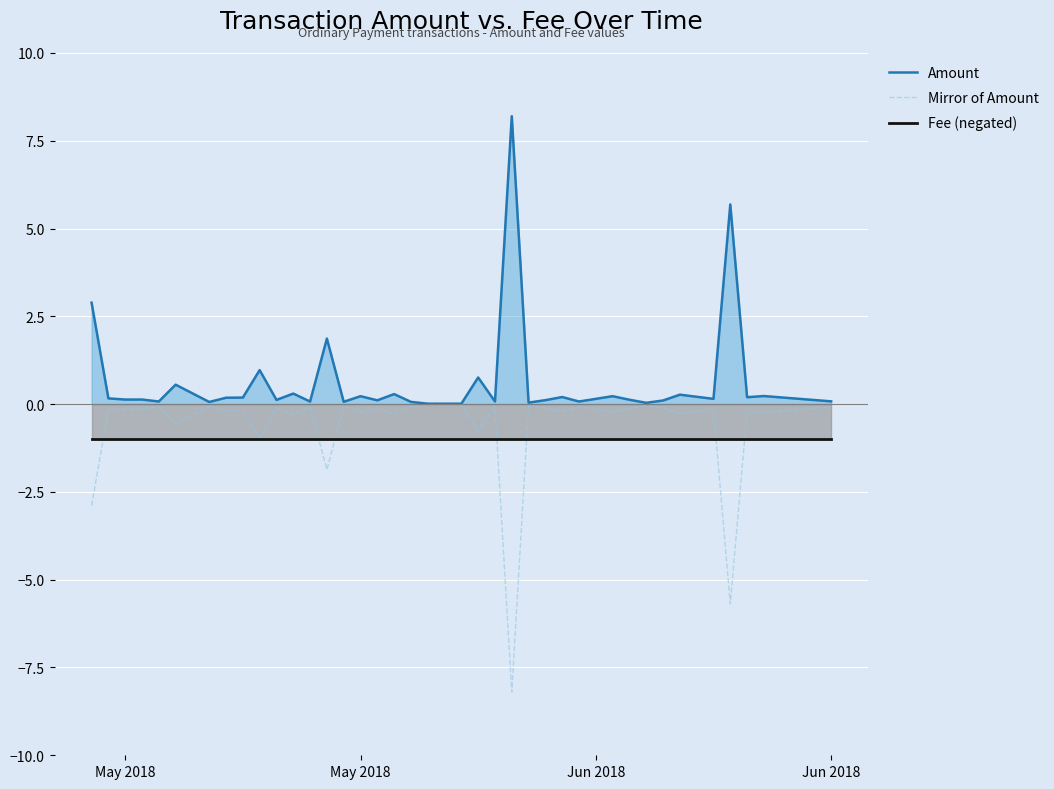

What is the value of the Mirror of Amount point at the 12th from the left?

-0.3